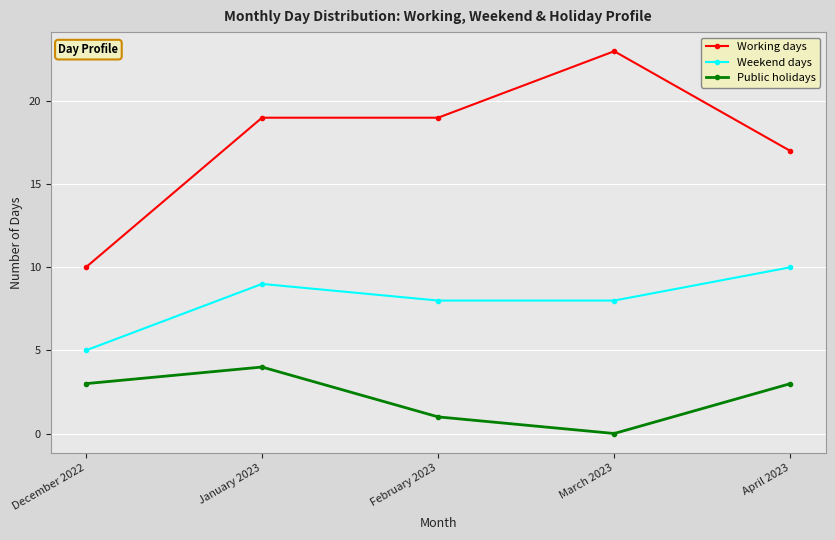

Is this an area chart (filled region under the line)?

No